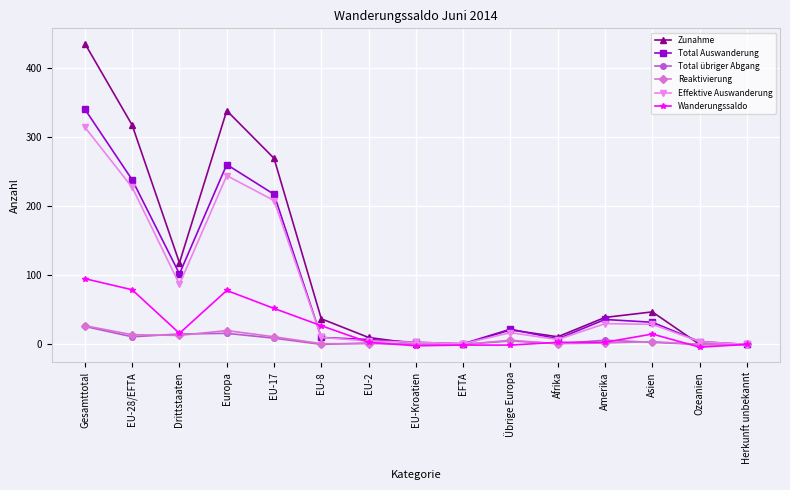

Where is Effektive Auswanderung nearest to the value 157?

EU-17